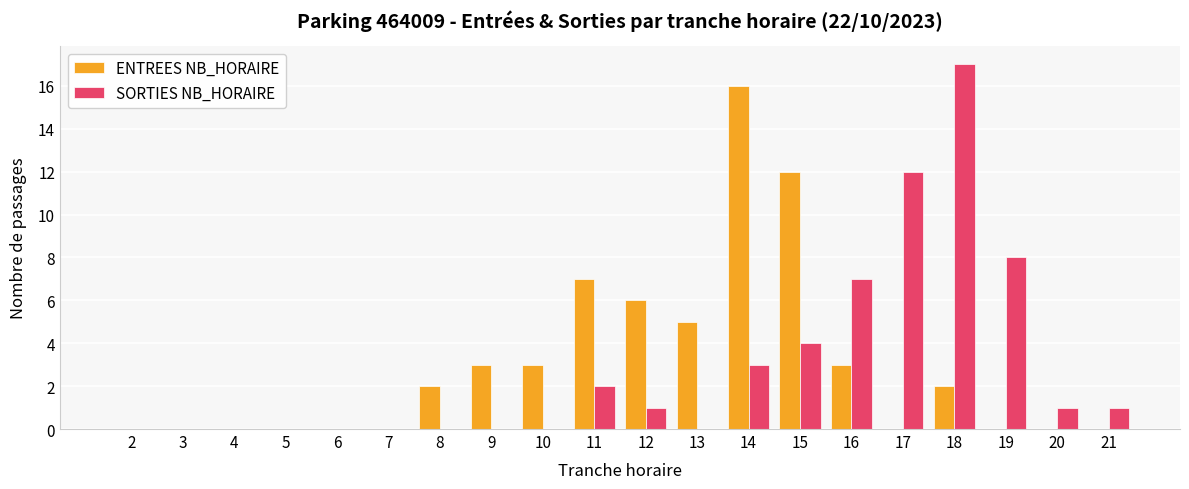

What is the total value across all series at 18?

19